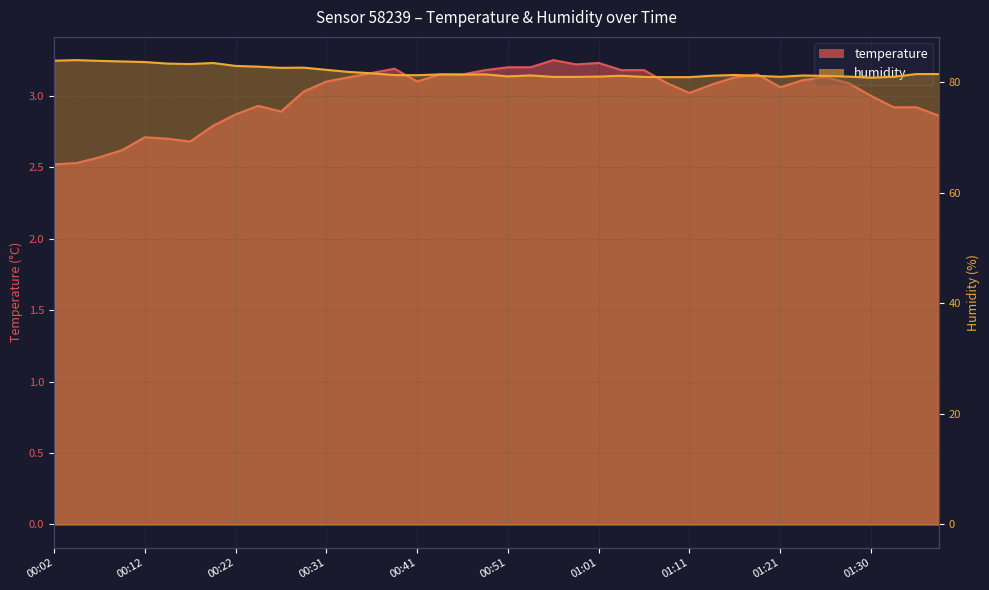

How many data points in temperature are above 3?

25